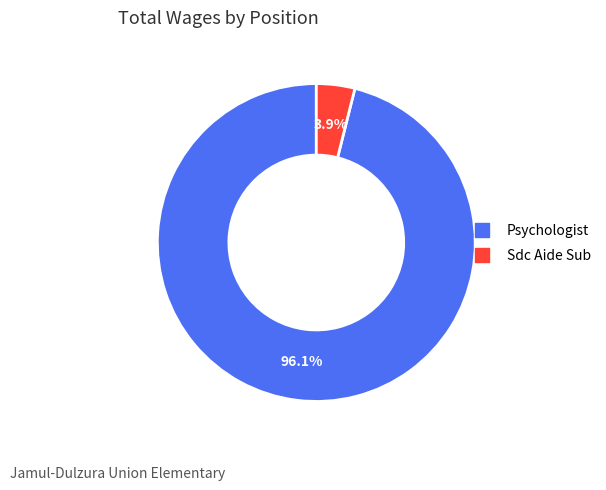

The Sdc Aide Sub slice represents 10% of the pie. True or false?

False